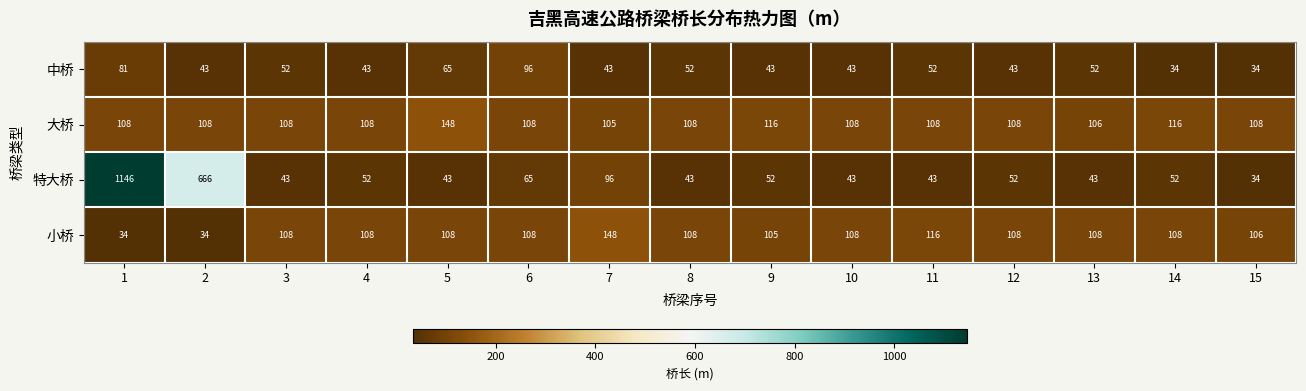

Which series has the widest spread of values?

特大桥